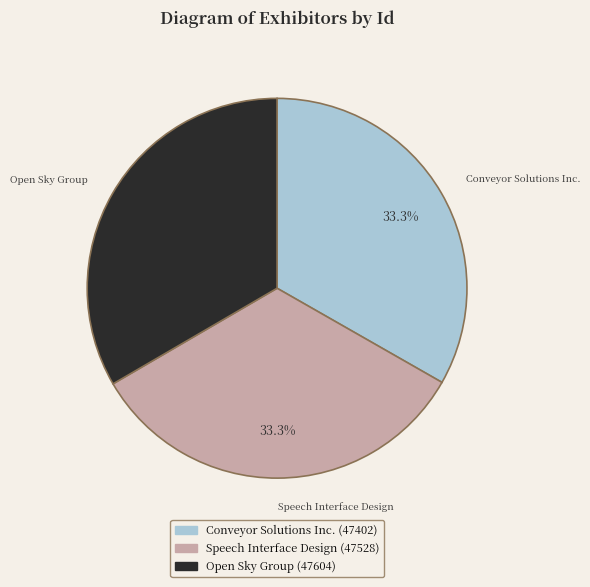

What percentage is NOT represented by Open Sky Group?

66.6%